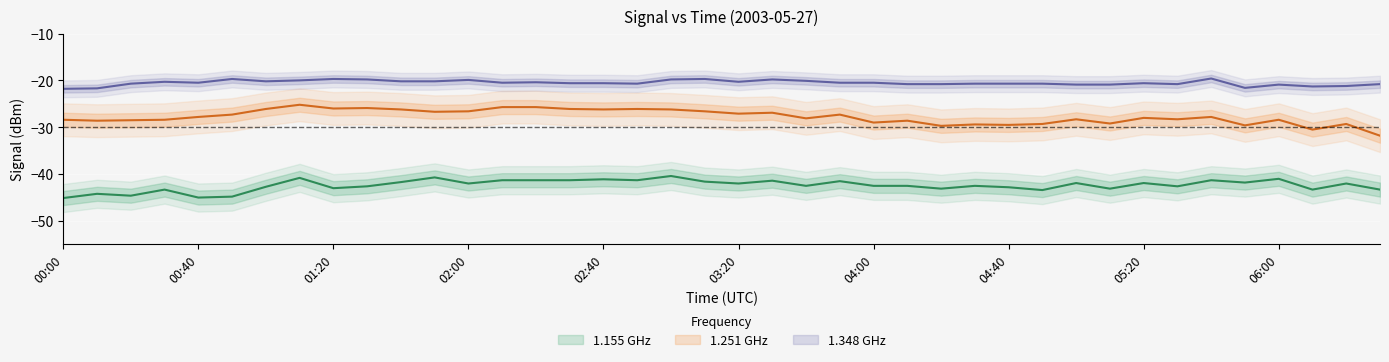

What value does the 1.155 GHz series have at 05:10?

-43.1